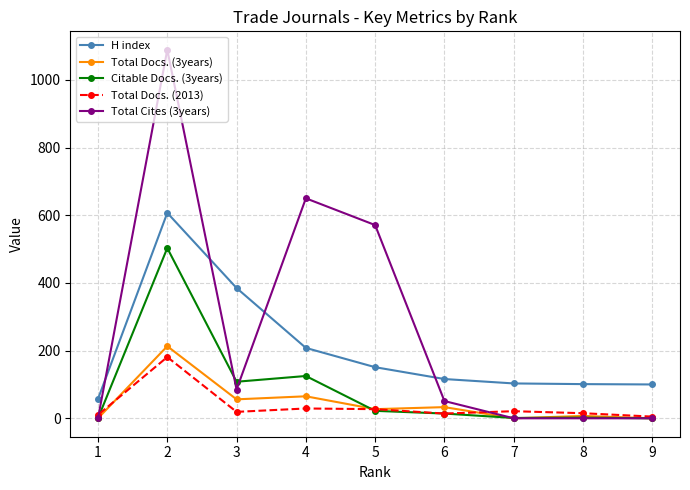

What is the average value of the H index series?

203